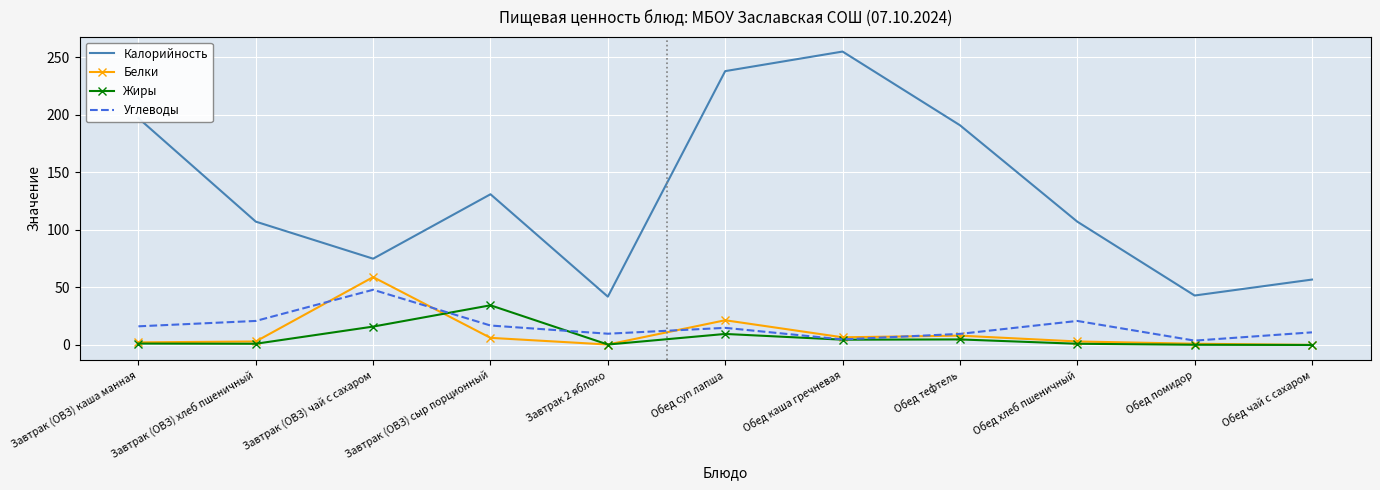

True or false: Калорийность and Углеводы cross at least once.

False